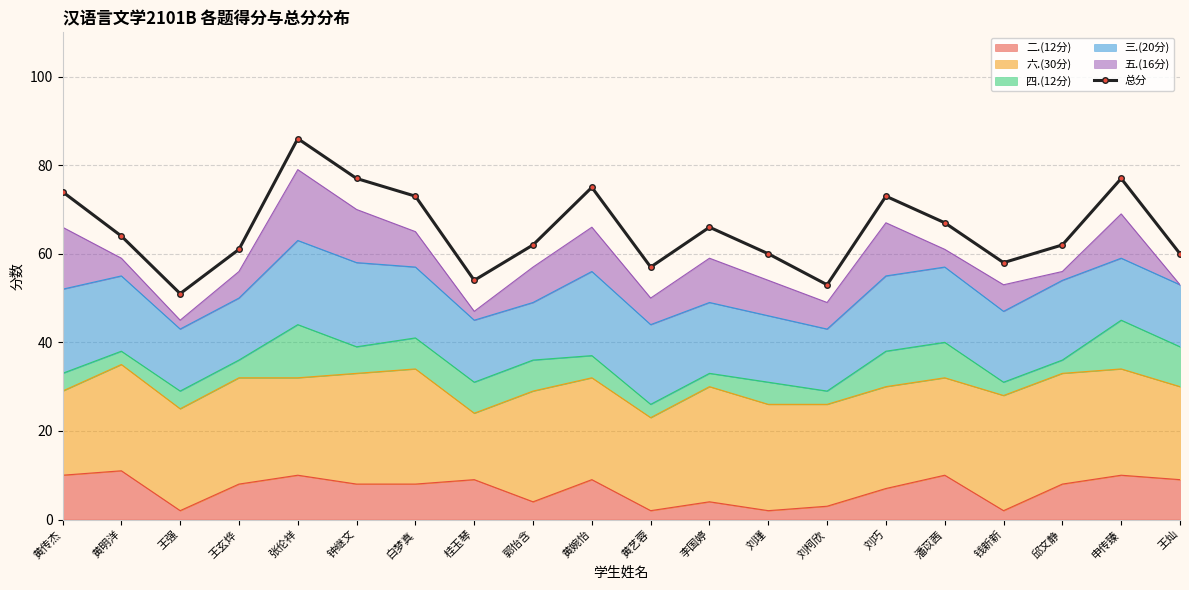

List the labels in order of value, largest first.

张伦祥, 钟继文, 申传臻, 黄婉怡, 黄传杰, 白梦真, 刘巧, 潘苡茜, 李国婷, 黄明洋, 郭怡含, 邱文静, 王玄烨, 刘瑾, 王灿, 钱新新, 黄艺蓉, 桂玉琴, 刘柯欣, 王强